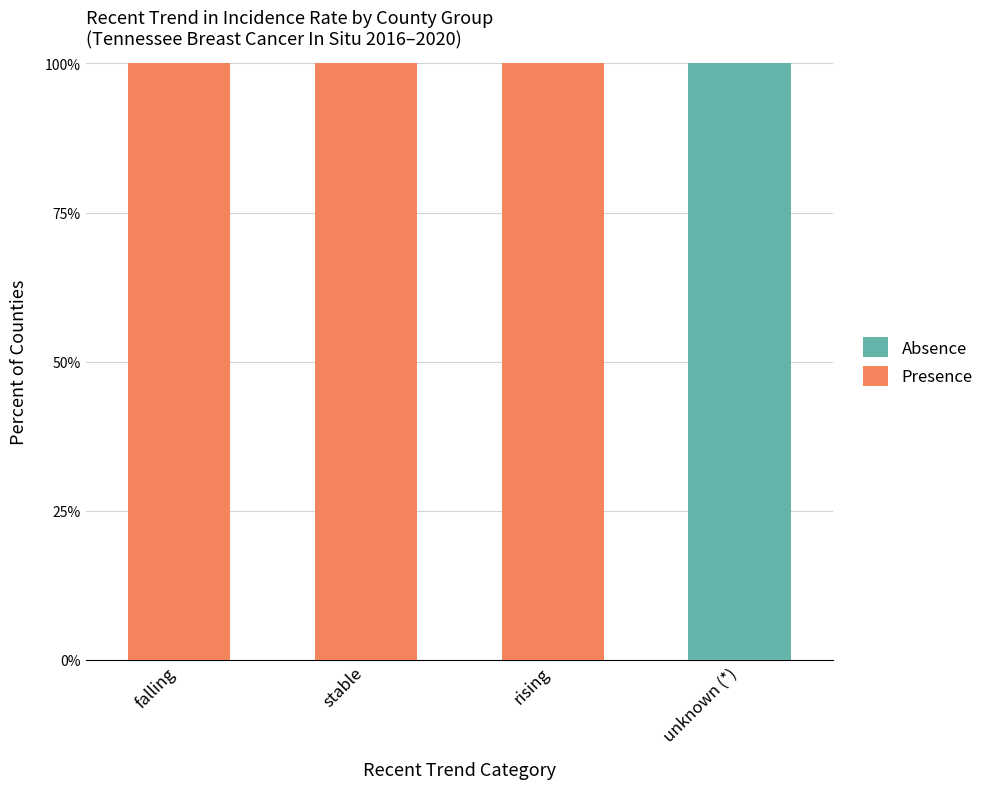

What is the approximate value of Presence at stable?

100